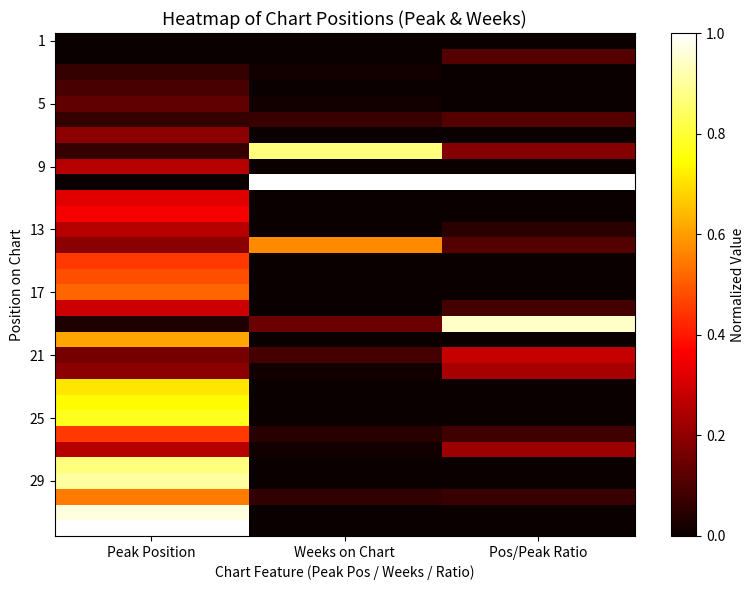

At how many categories does at least one series exceed 0?

15